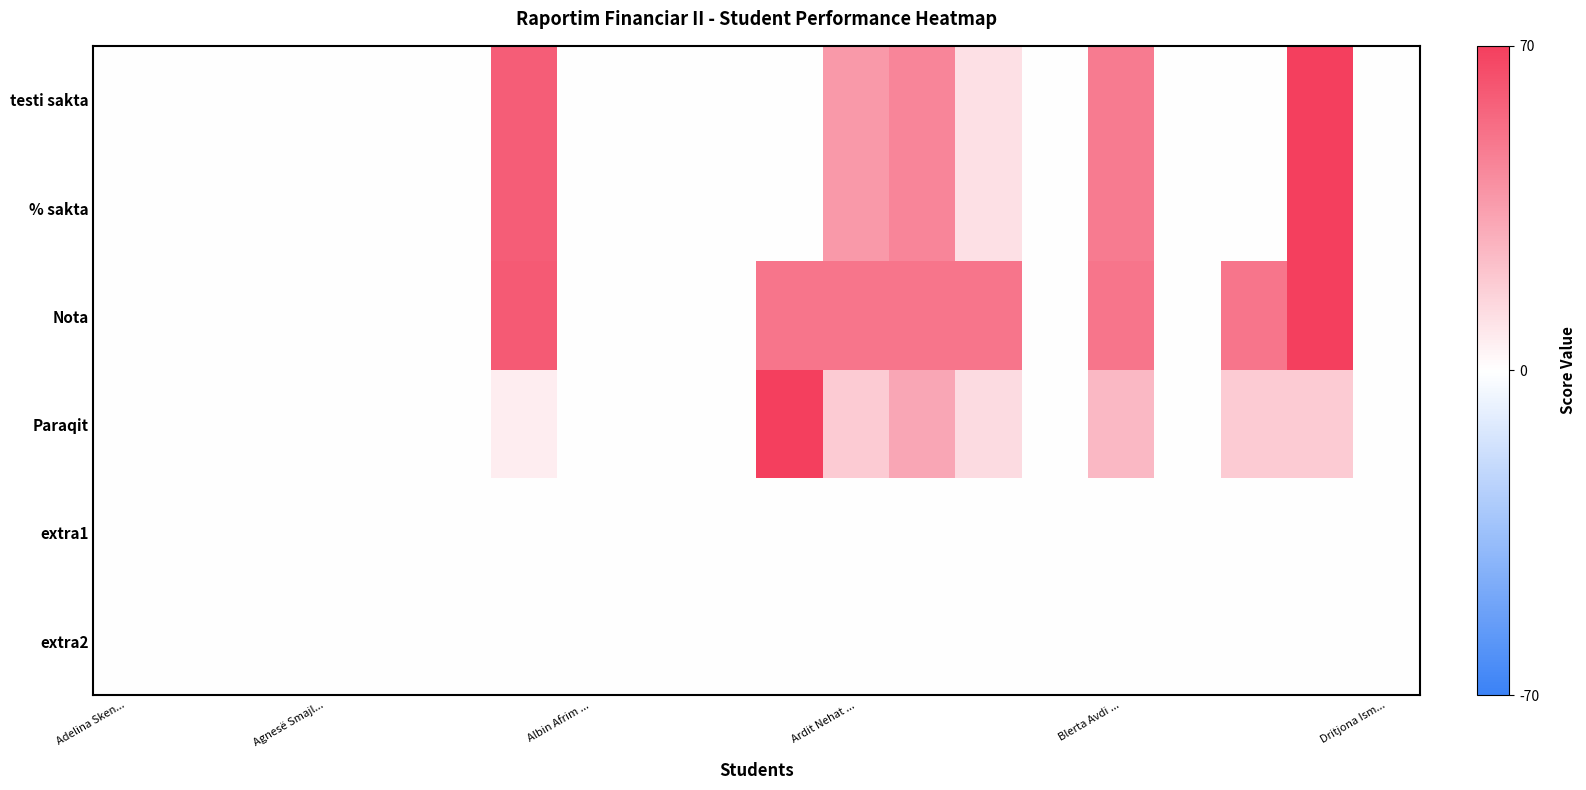

At which category does the chart reach its peak across all series?

18